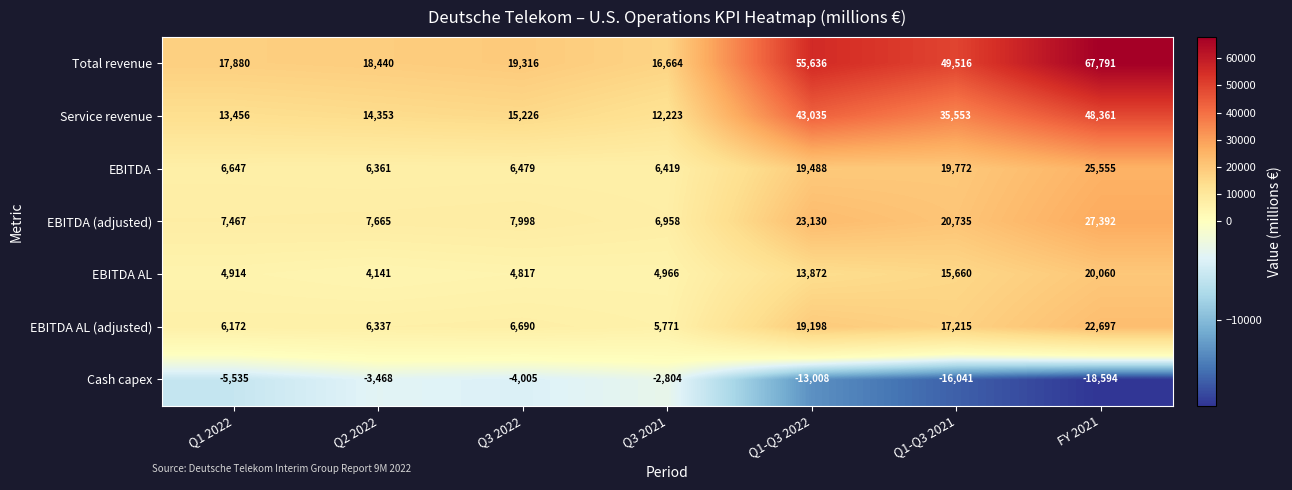

At which category does the chart reach its peak across all series?

FY 2021